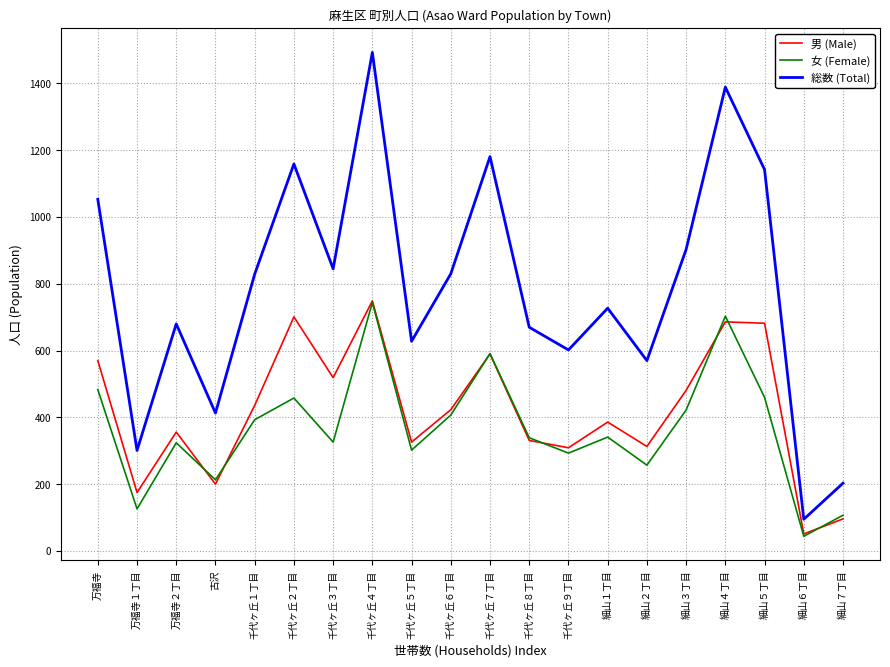

The 総数 (Total) series shows 90 at 古沢. True or false?

False